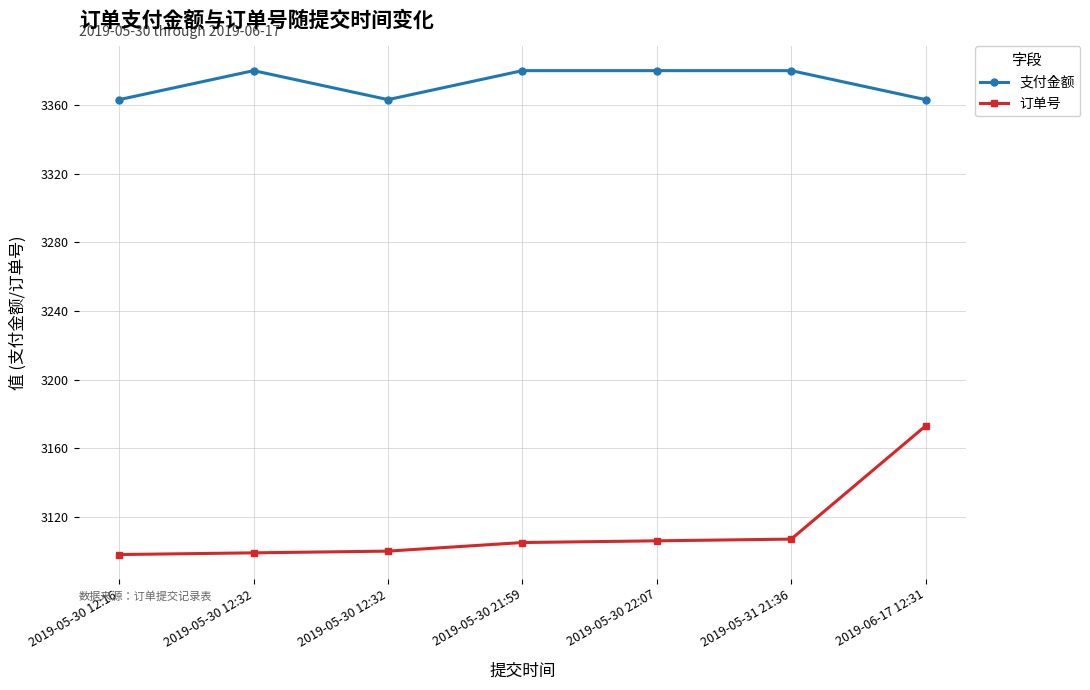

How many lines are shown in the chart?

2